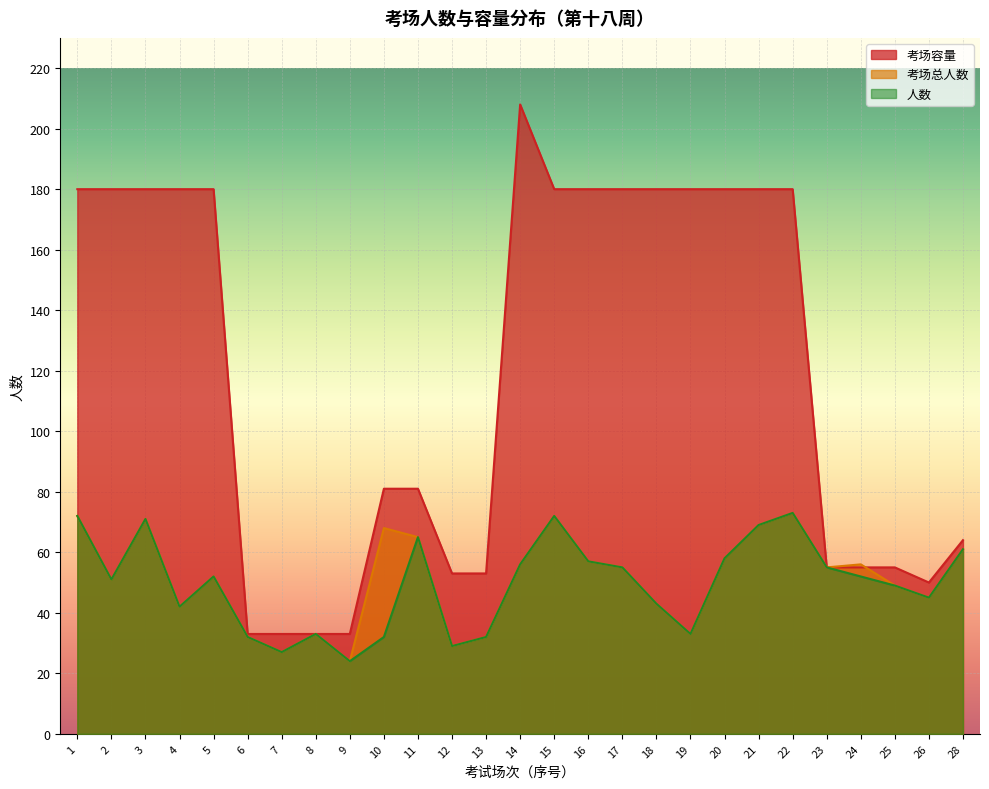

Read the 考场容量 value at 23.

55